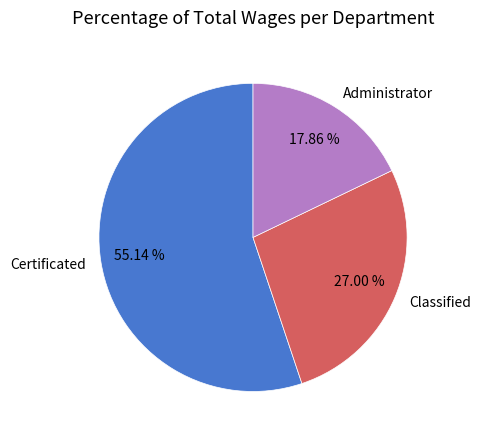

Approximately how many times larger is the value at Administrator compared to Certificated?

0.3